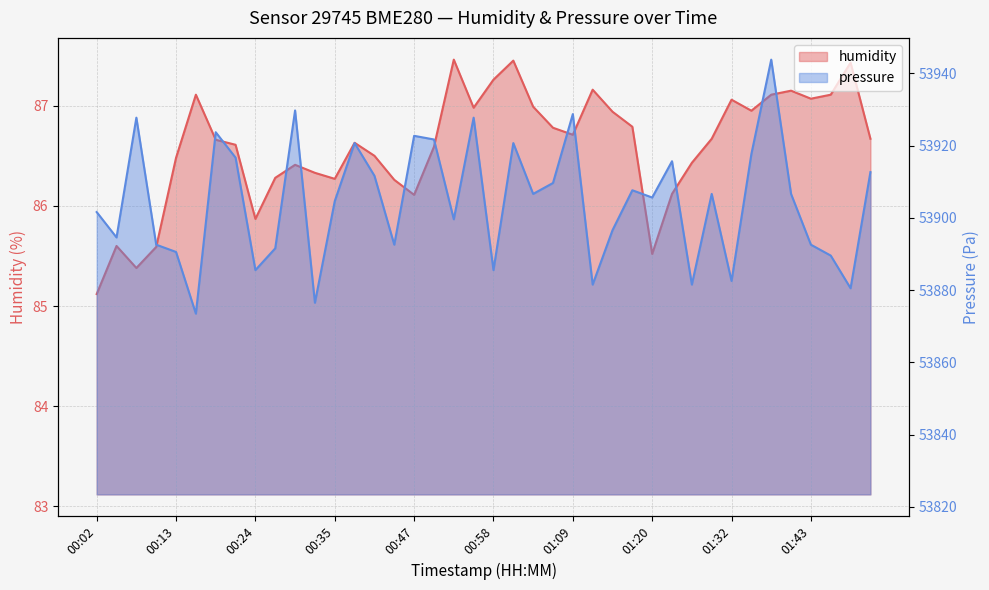

True or false: humidity has a value of 56.9 at 00:13.

False